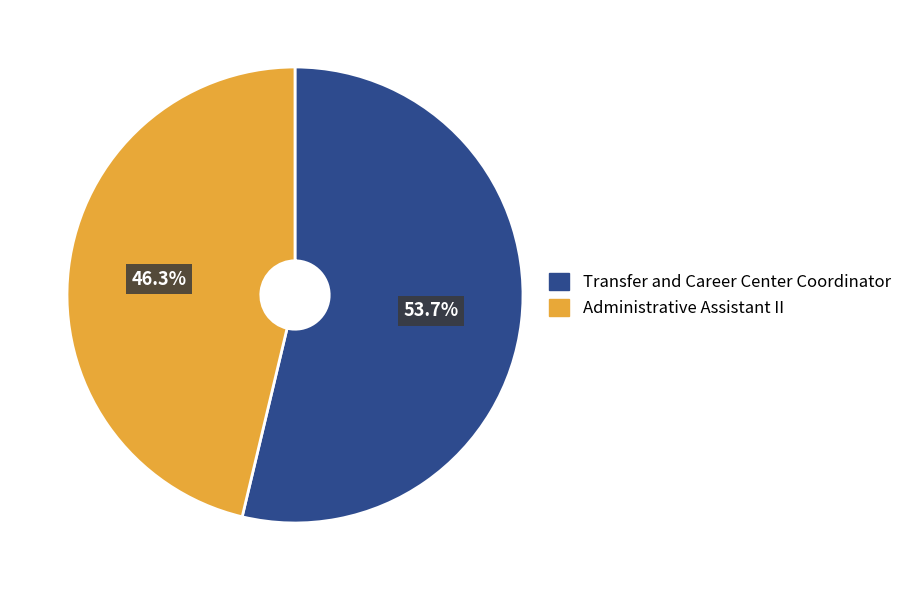

Approximately how many times larger is the value at Transfer and Career Center Coordinator compared to Administrative Assistant II?

1.2